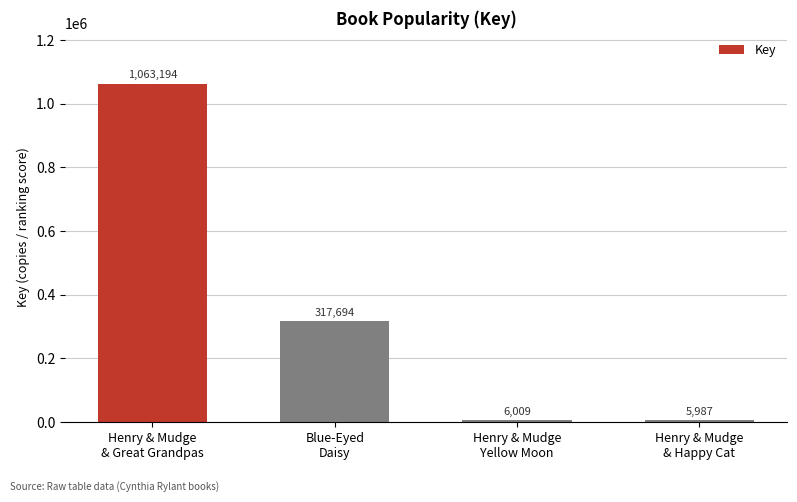

Between Henry & Mudge
& Great Grandpas and Henry & Mudge
& Happy Cat, which is larger?

Henry & Mudge
& Great Grandpas